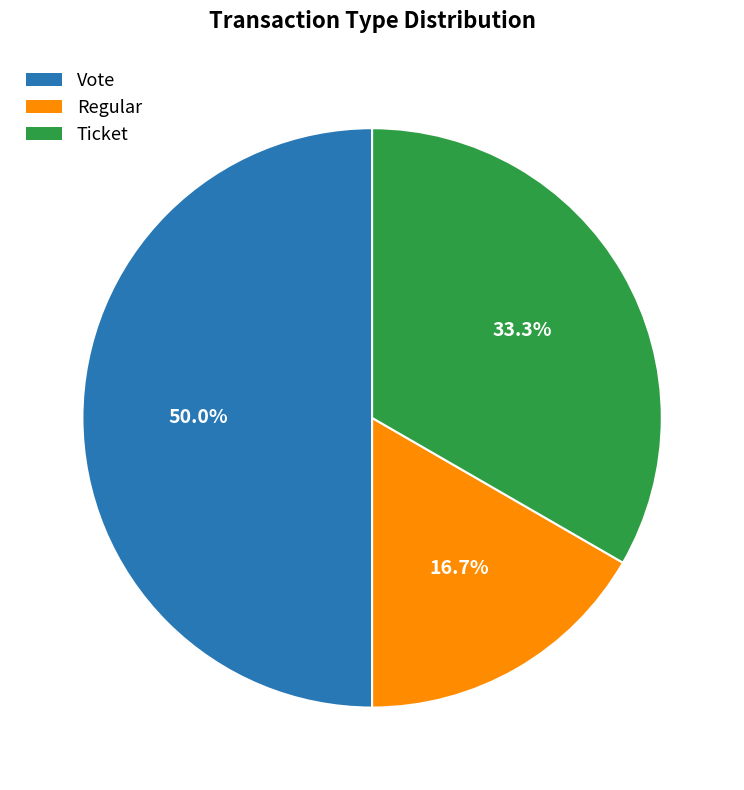

Does Regular represent more than half of the total?

No